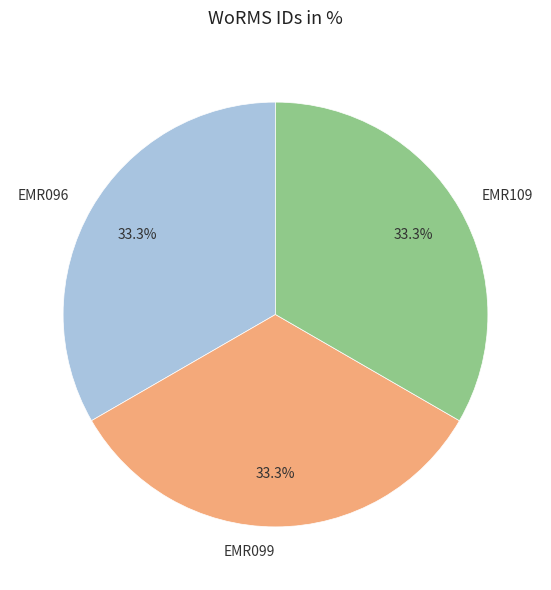

What is the ratio of the value at EMR096 to the value at EMR109?

1.0